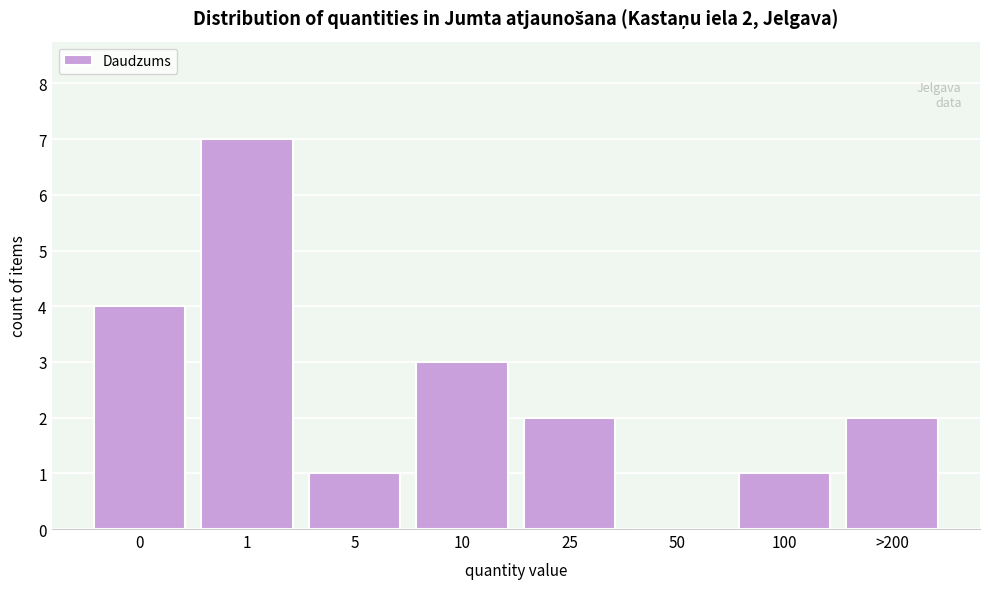

Reading left to right, transcribe all the data shown in this chart.

0=4	1=7	5=1	10=3	25=2	50=0	100=1	>200=2